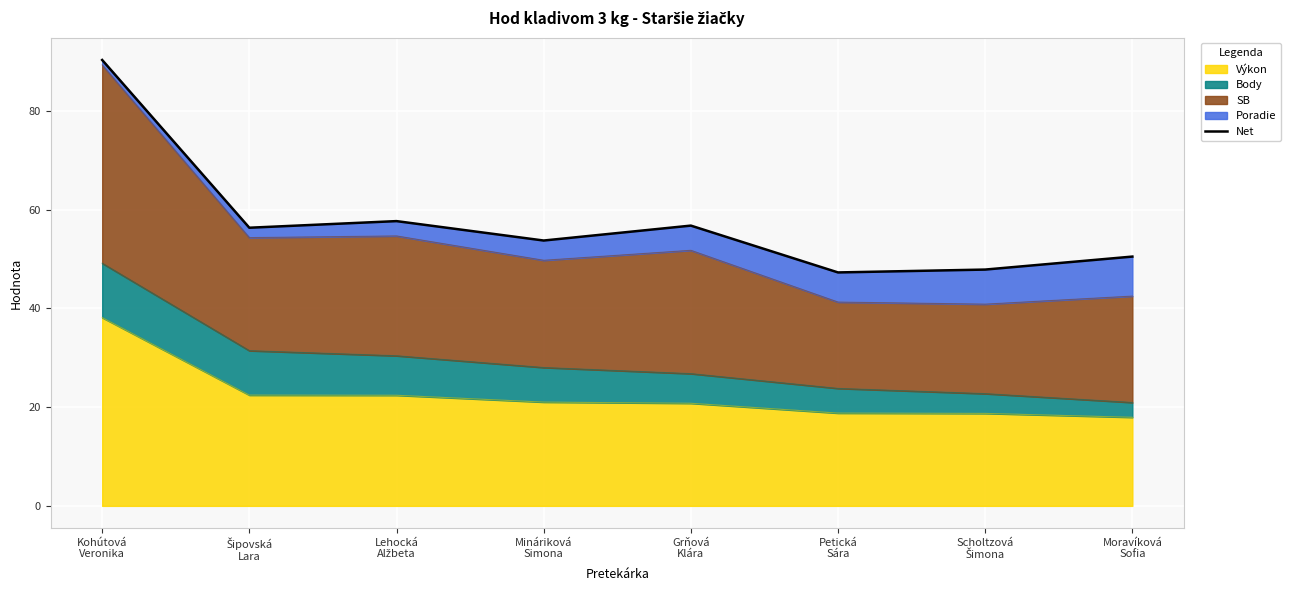

Rank the categories by value from lowest to highest.

Petická
Sára, Scholtzová
Šimona, Moravíková
Sofia, Mináriková
Simona, Šipovská
Lara, Grňová
Klára, Lehocká
Alžbeta, Kohútová
Veronika